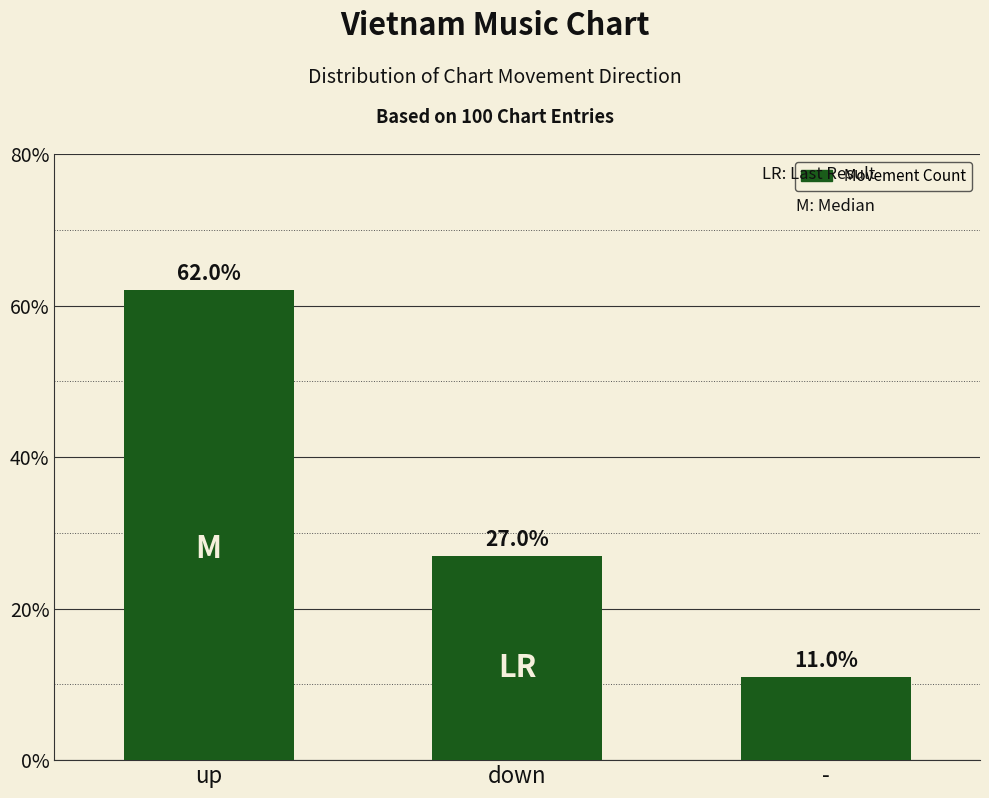

How many values are between 11 and 62?

3